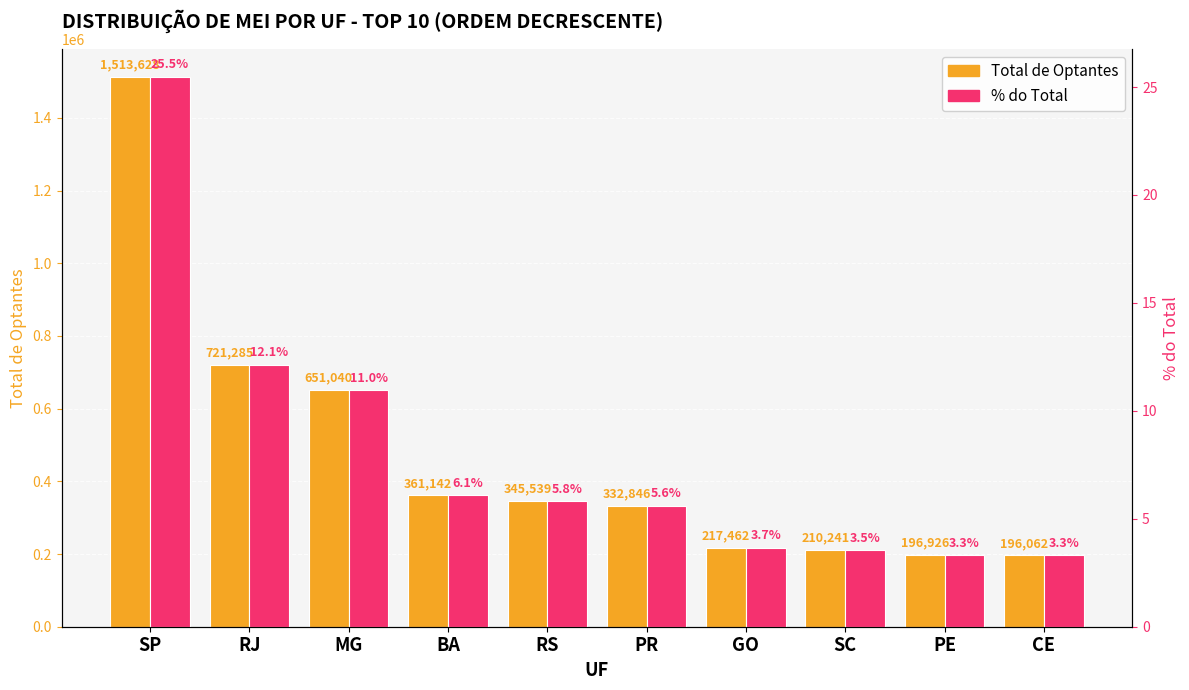

How many bars are there in each group?

2